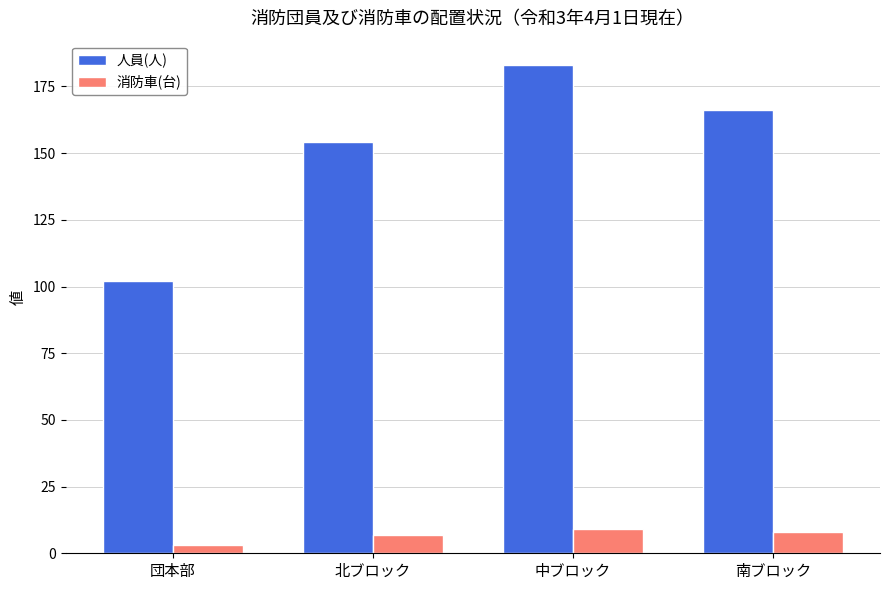

What is the difference between the highest and lowest values at 南ブロック?

158